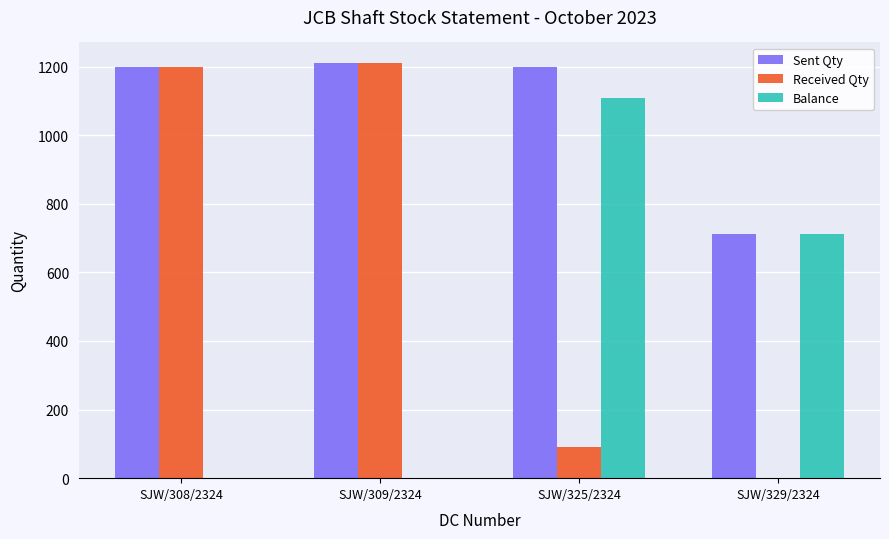

What is the total value across all series at SJW/309/2324?

2420